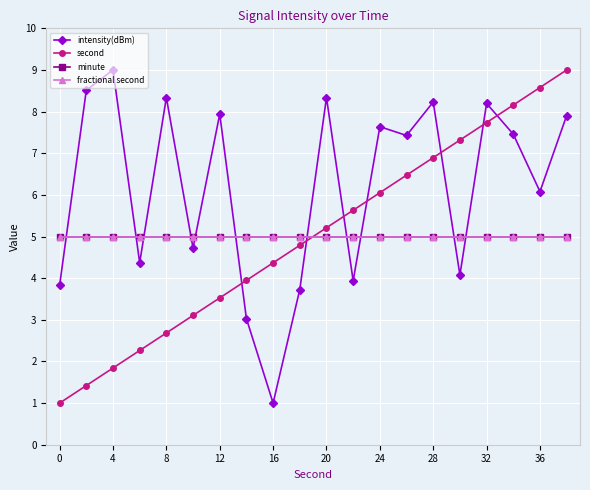

What are all the series names shown in the legend?

intensity(dBm), second, minute, fractional second